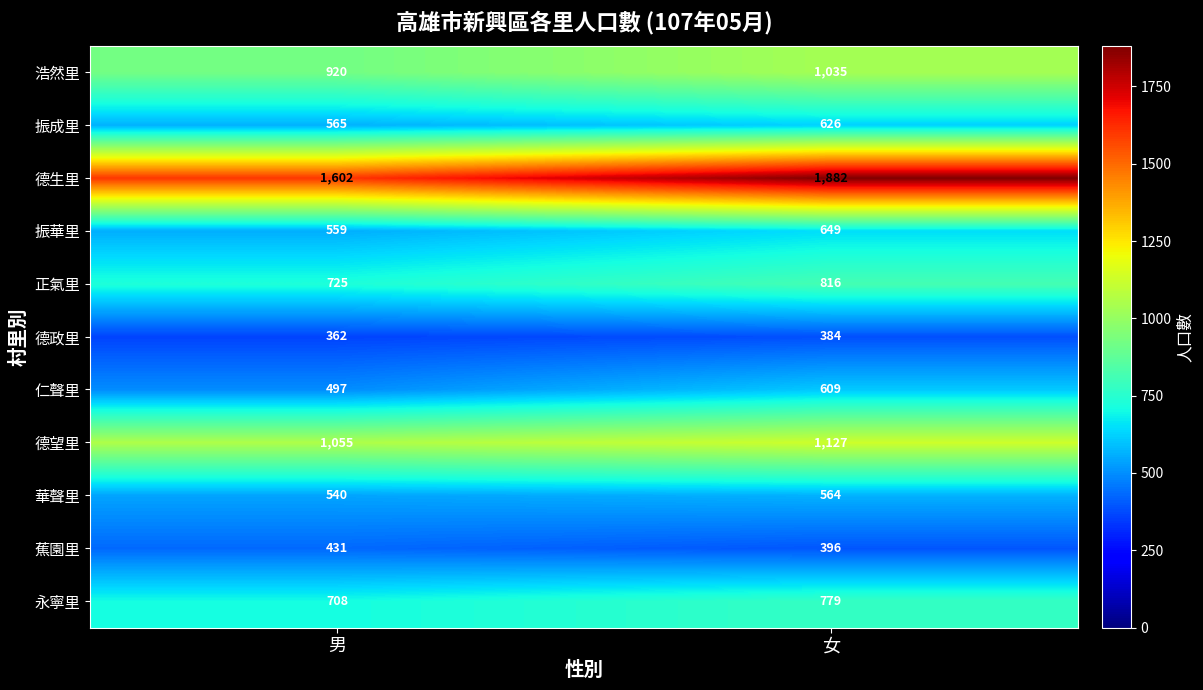

The value of 德政里 at 男 is 362. True or false?

True